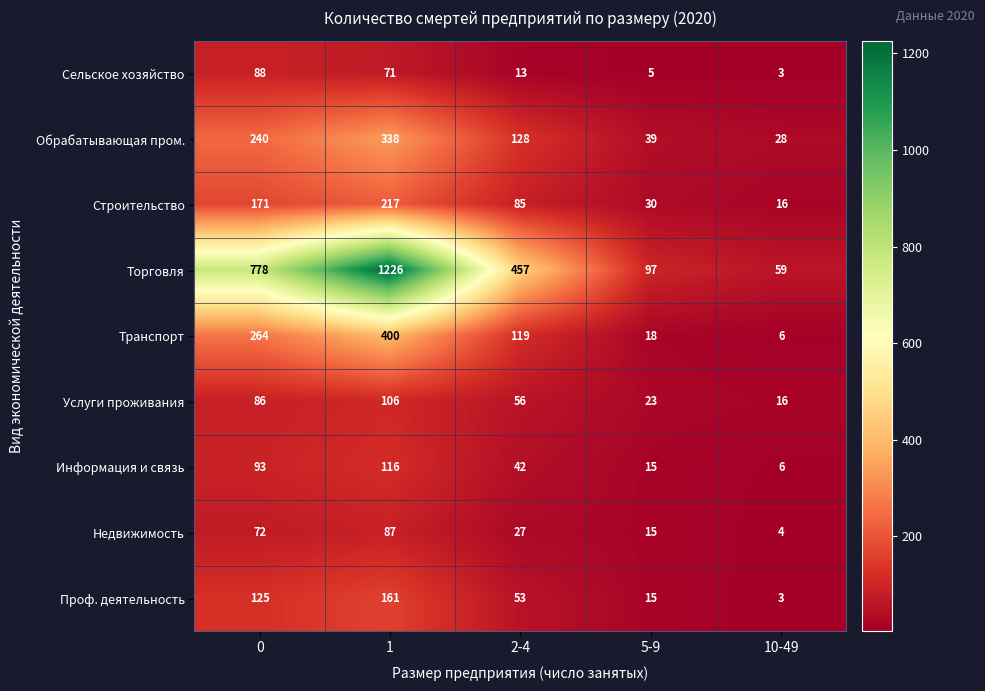

Which category has the lowest value in the Проф. деятельность series?

10-49